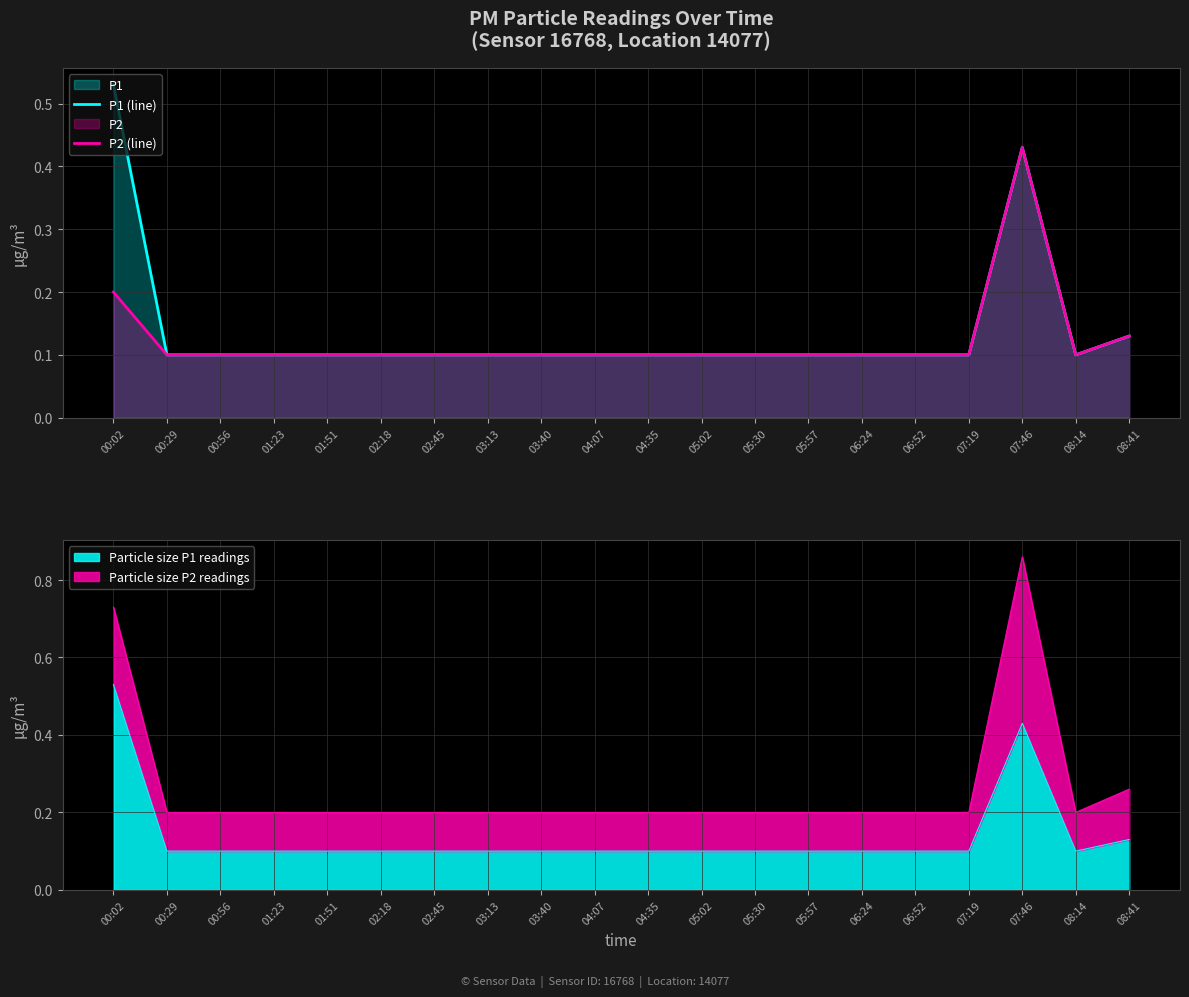

Reading left to right, what are all the values shown in this chart?

P1 (line): 0.5	0.1	0.1	0.1	0.1	0.1	0.1	0.1	0.1	0.1	0.1	0.1	0.1	0.1	0.1	0.1	0.1	0.4	0.1	0.1
P2 (line): 0.2	0.1	0.1	0.1	0.1	0.1	0.1	0.1	0.1	0.1	0.1	0.1	0.1	0.1	0.1	0.1	0.1	0.4	0.1	0.1